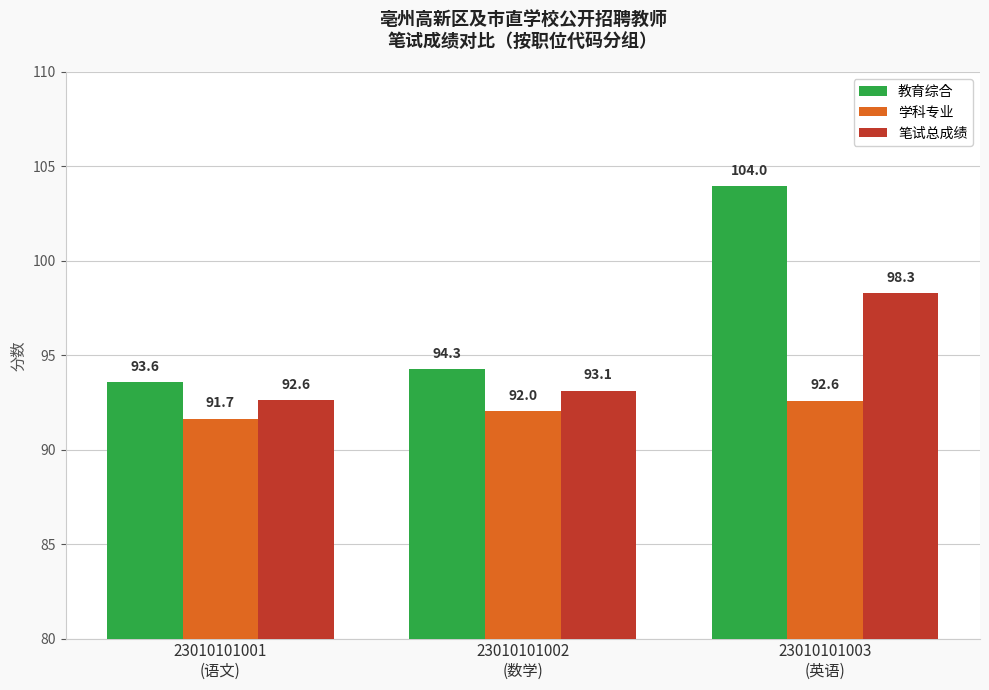

Where is 学科专业 nearest to the value 92?

23010101002
(数学)